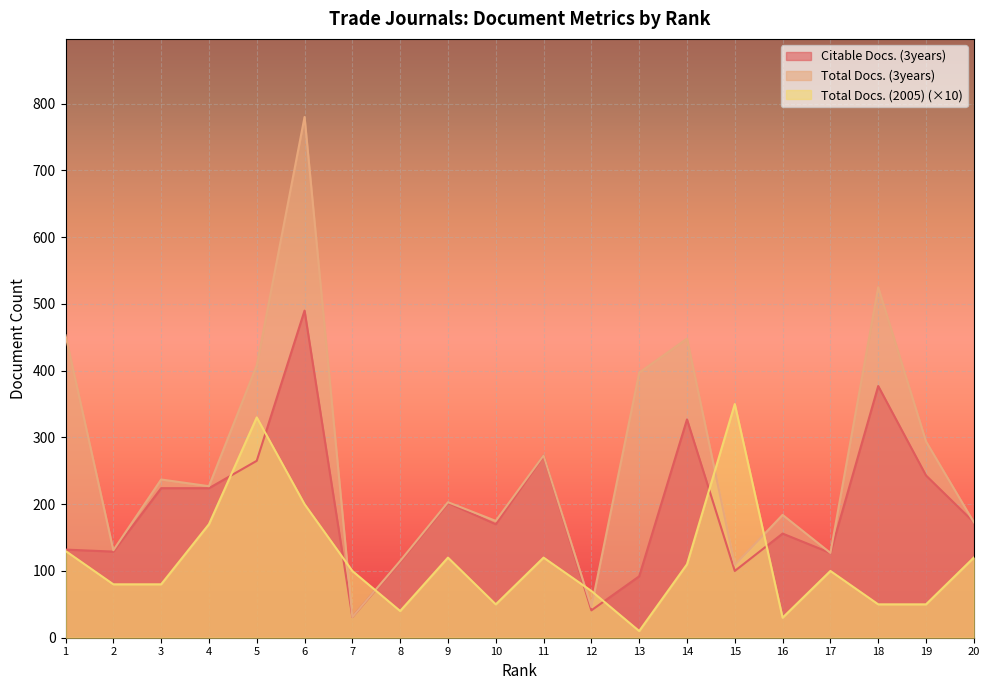

Where do Total Docs. (3years) and Total Docs. (2005) first cross each other?

6 and 7